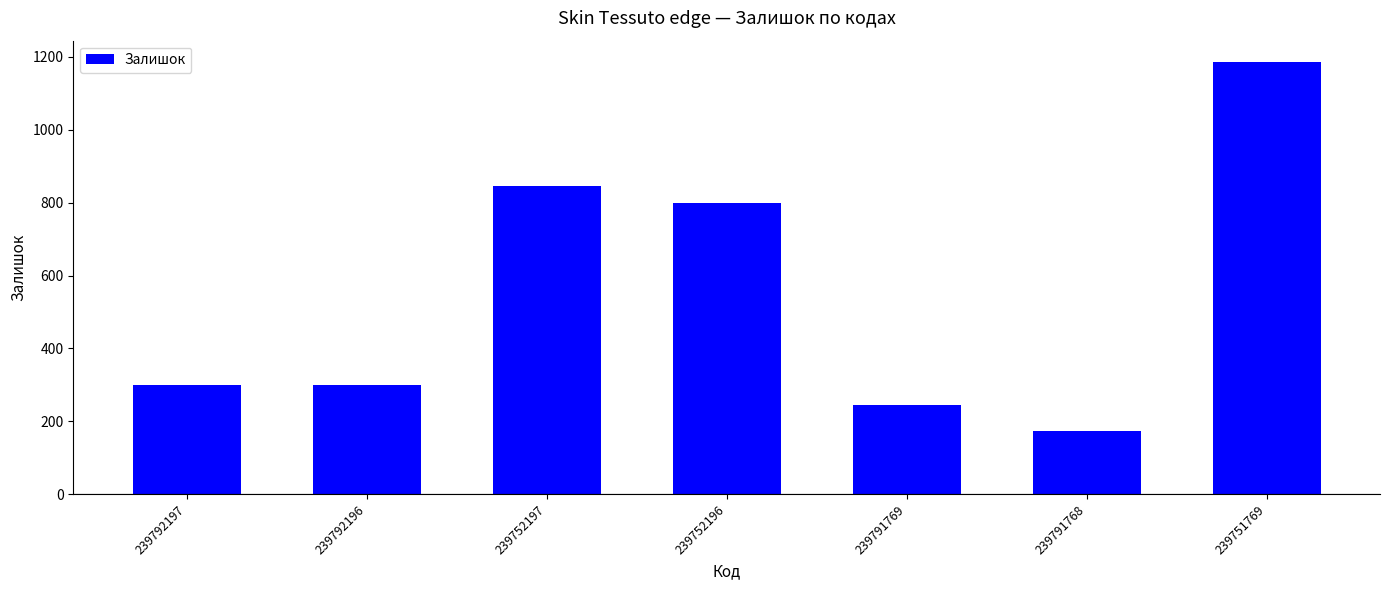

What position from the left is 239752197?

3